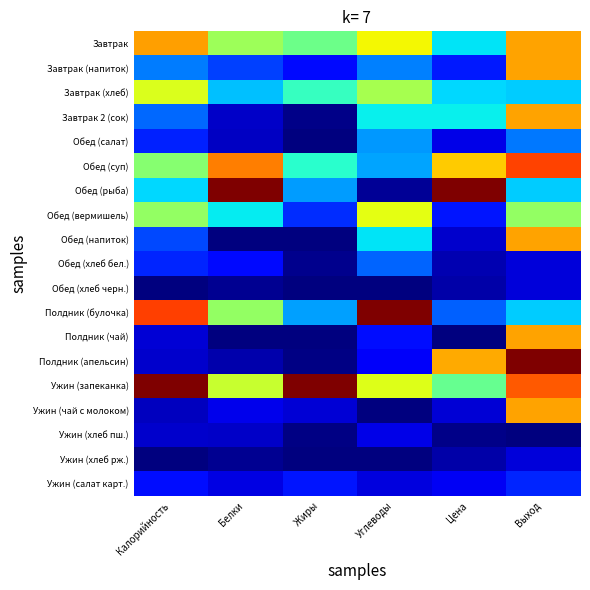

Which label corresponds to the largest value in the chart?

Белки